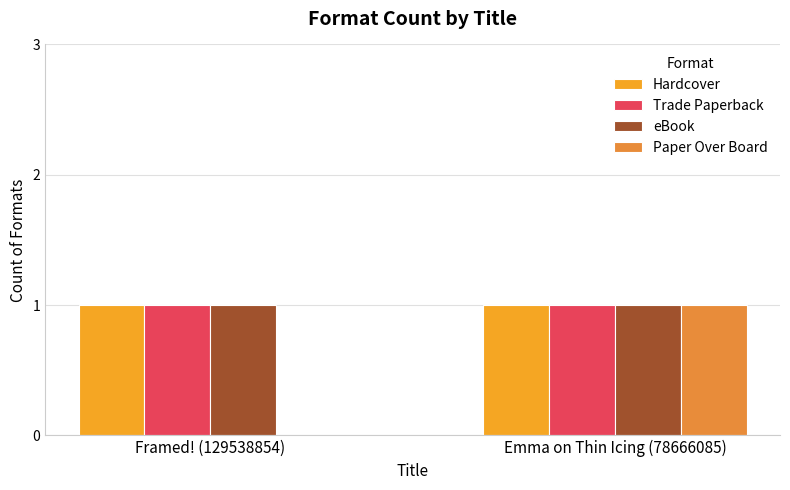

The value of Trade Paperback at Framed! (129538854) is 0. True or false?

False